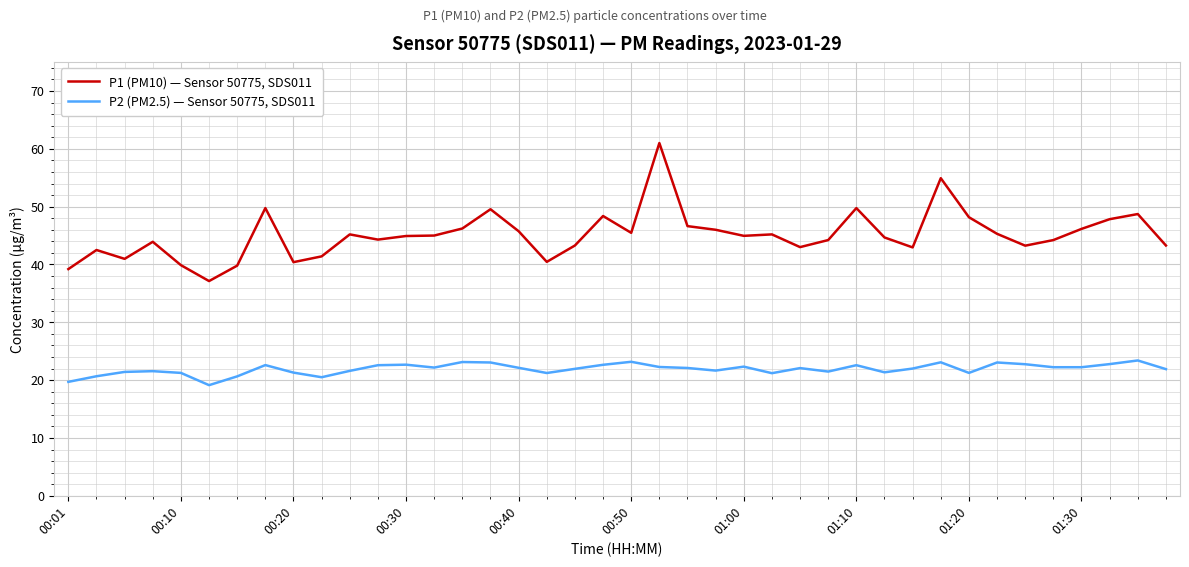

True or false: P2 (PM2.5) — Sensor 50775, SDS011 and P1 (PM10) — Sensor 50775, SDS011 cross at least once.

False